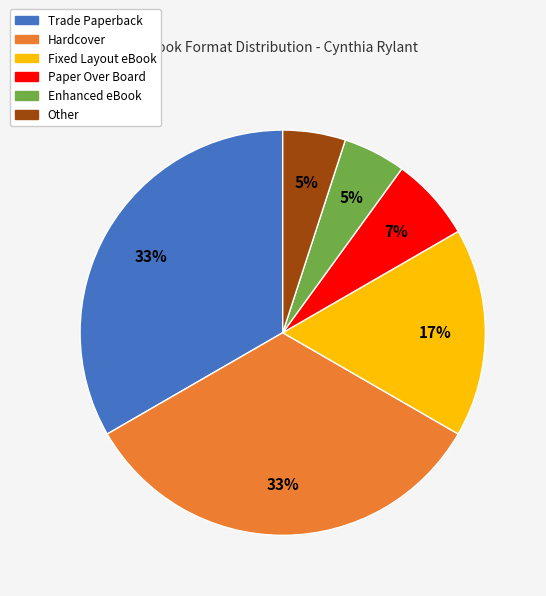

To the nearest percent, what is the difference between the largest and smallest slice percentages?

28%